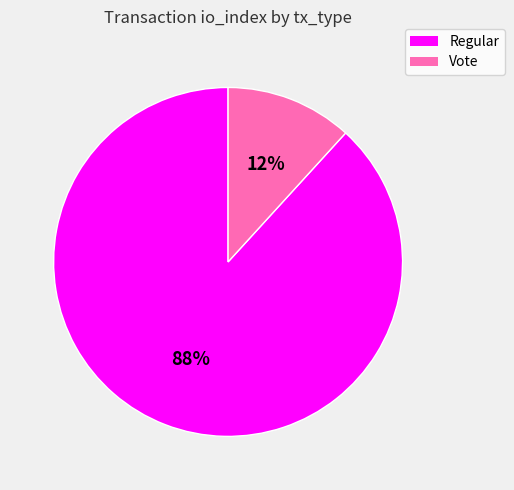

Count the number of slices in the pie.

2